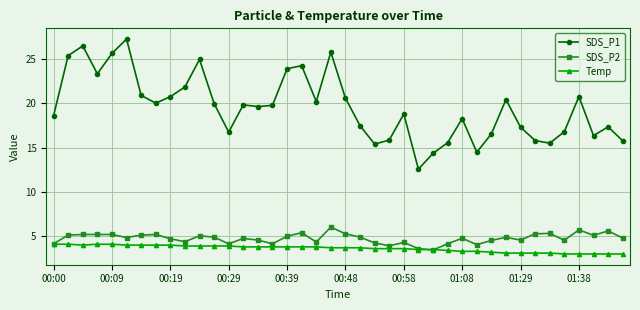

What is the lowest value of the Temp series?

3.0